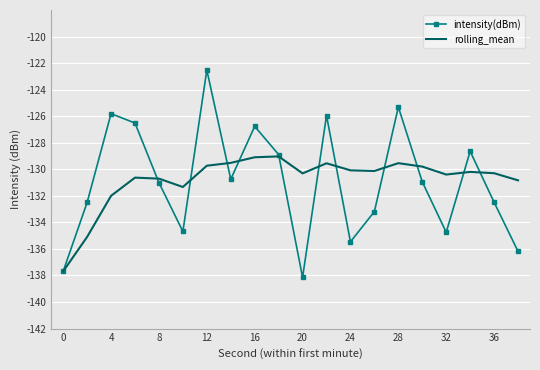

What is the minimum value shown in the chart?

-138.1